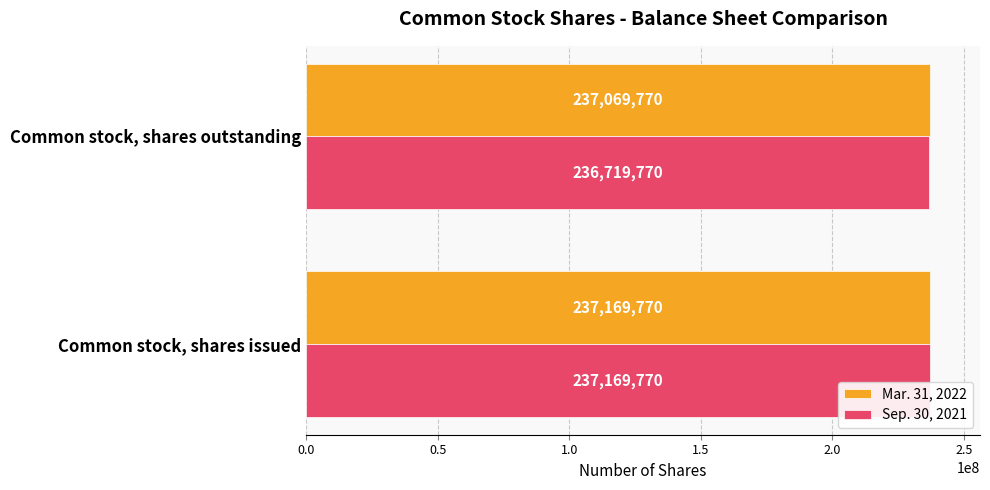

Which series has the largest total across all categories?

Mar. 31, 2022